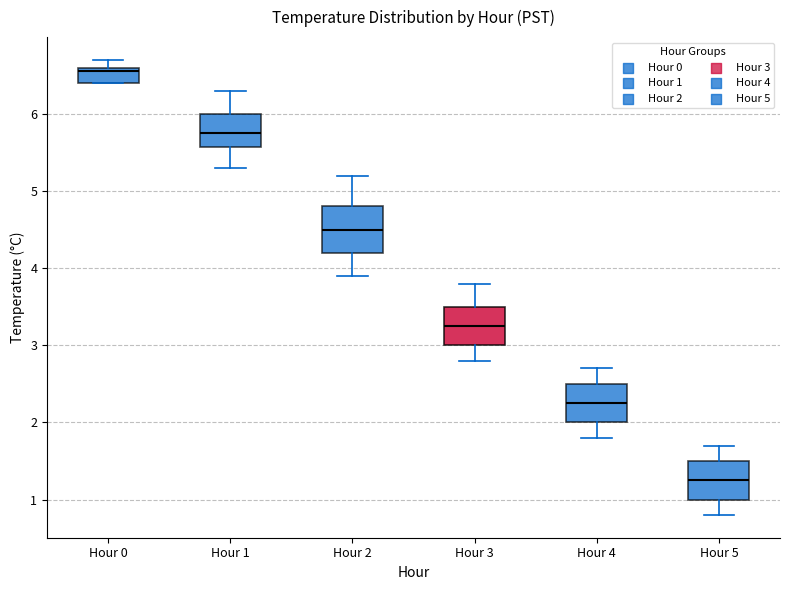

Which box has the lowest median line?

Hour 5